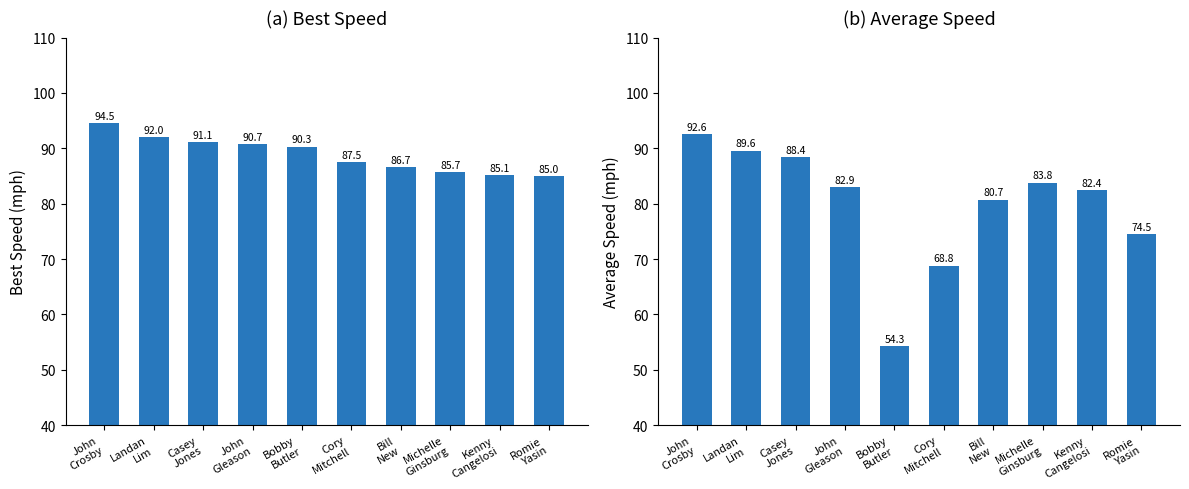

Rank the series by their maximum value, from highest to lowest.

Best Speed, Average Speed